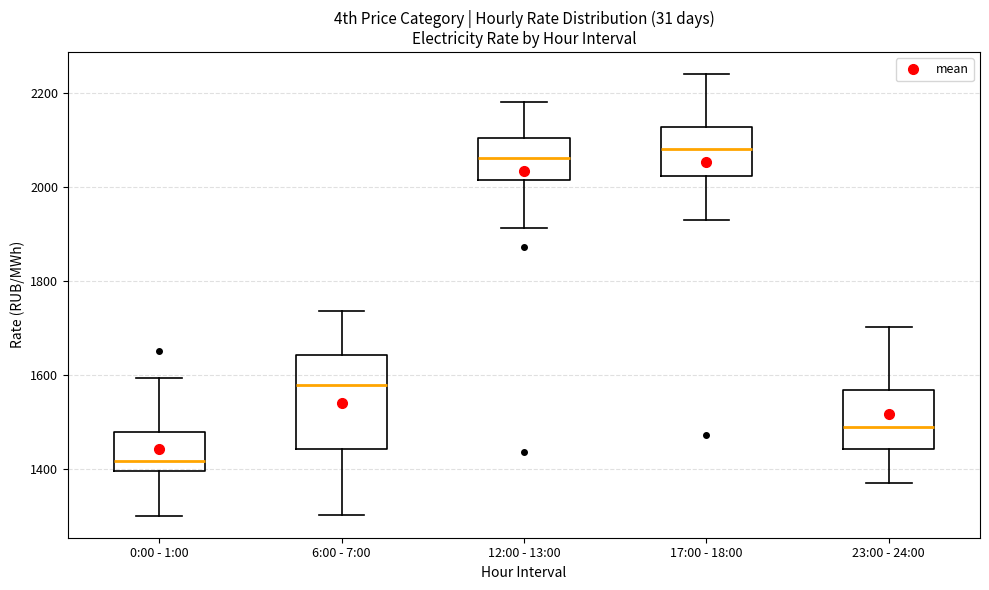

Which box's median line is the lowest?

0:00 - 1:00